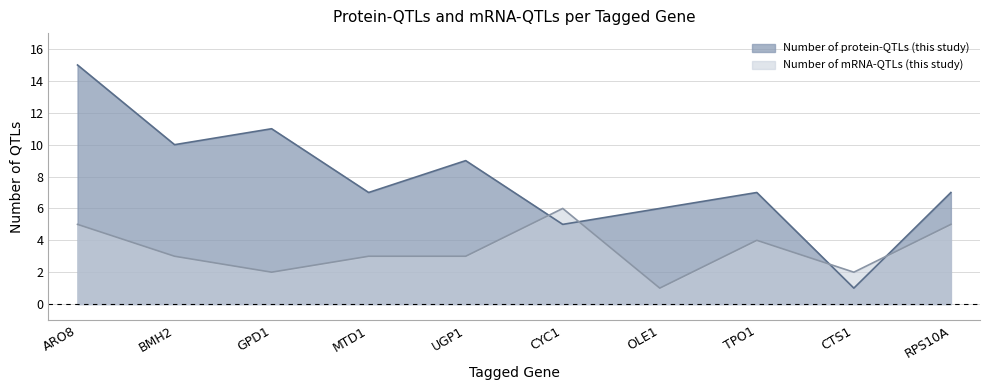

Is it true that Number of protein-QTLs (this study) equals 18 at GPD1?

False